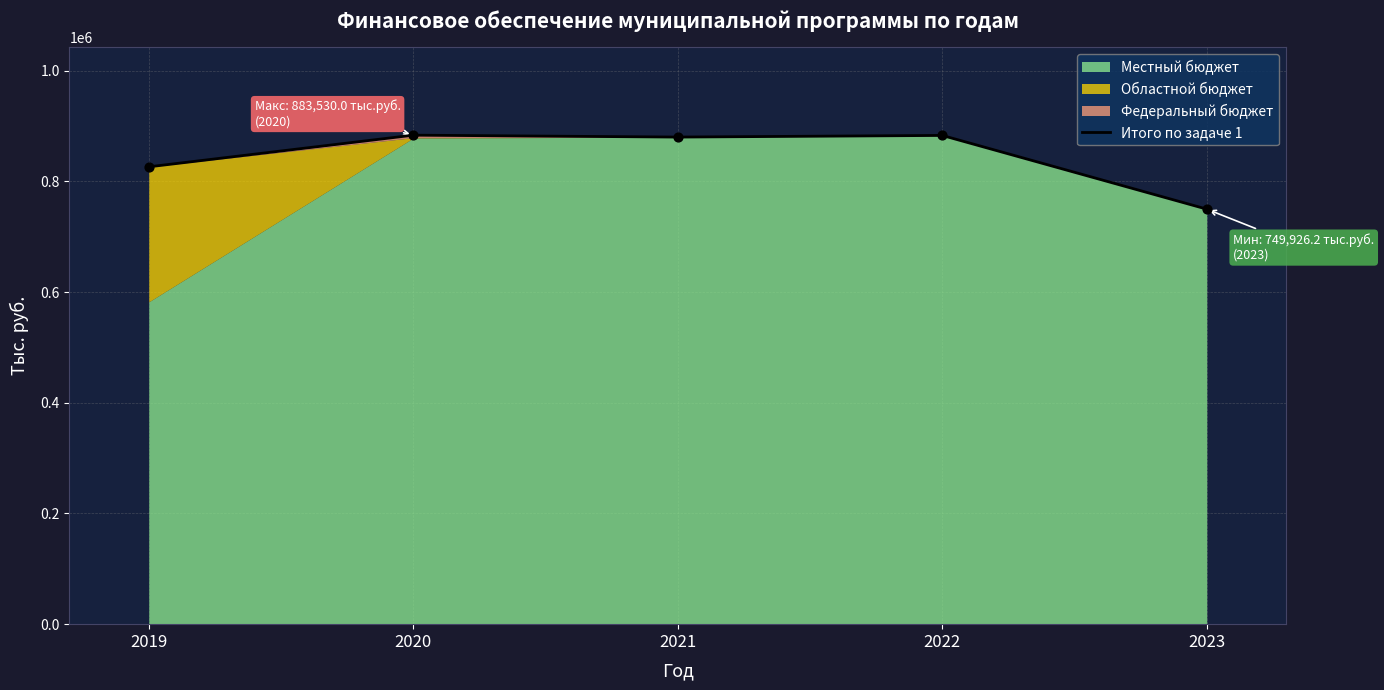

Between 2019 and 2022, which is larger?

2022